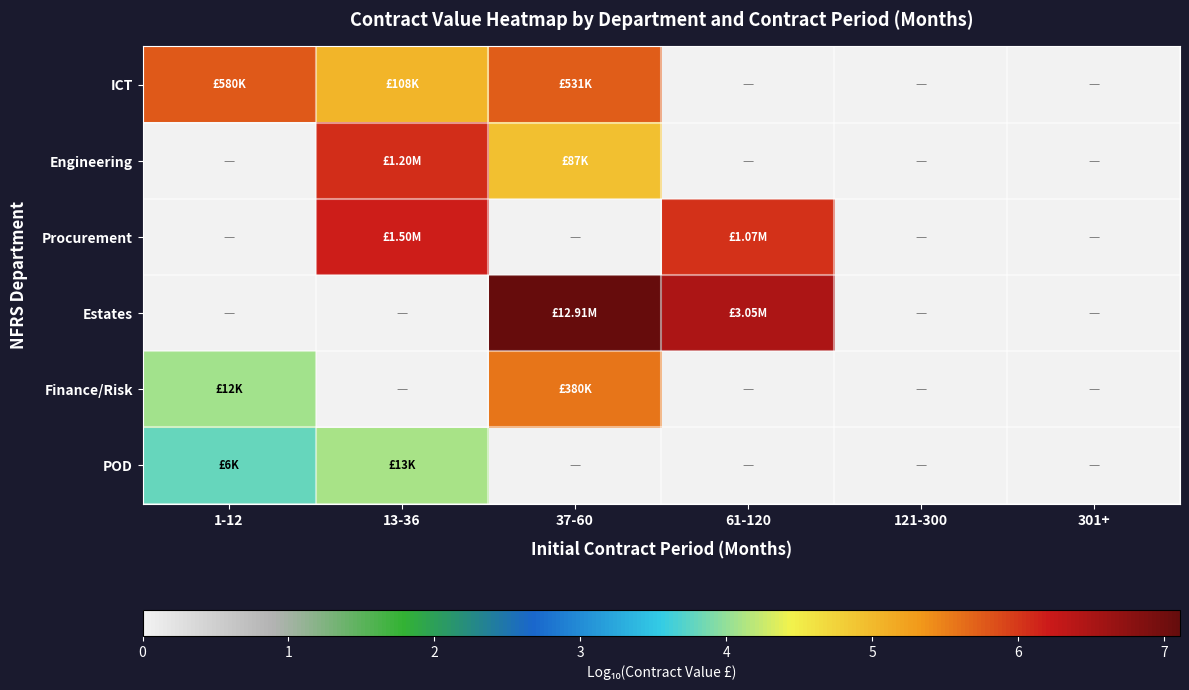

Reading right to left, list all the values displayed in this chart.

ICT: 301+=0.0	121-300=0.0	61-120=0.0	37-60=5.7	13-36=5.0	1-12=5.8
Engineering: 301+=0.0	121-300=0.0	61-120=0.0	37-60=4.9	13-36=6.1	1-12=0.0
Procurement: 301+=0.0	121-300=0.0	61-120=6.0	37-60=0.0	13-36=6.2	1-12=0.0
Estates: 301+=0.0	121-300=0.0	61-120=6.5	37-60=7.1	13-36=0.0	1-12=0.0
Finance/Risk: 301+=0.0	121-300=0.0	61-120=0.0	37-60=5.6	13-36=0.0	1-12=4.1
POD: 301+=0.0	121-300=0.0	61-120=0.0	37-60=0.0	13-36=4.1	1-12=3.8